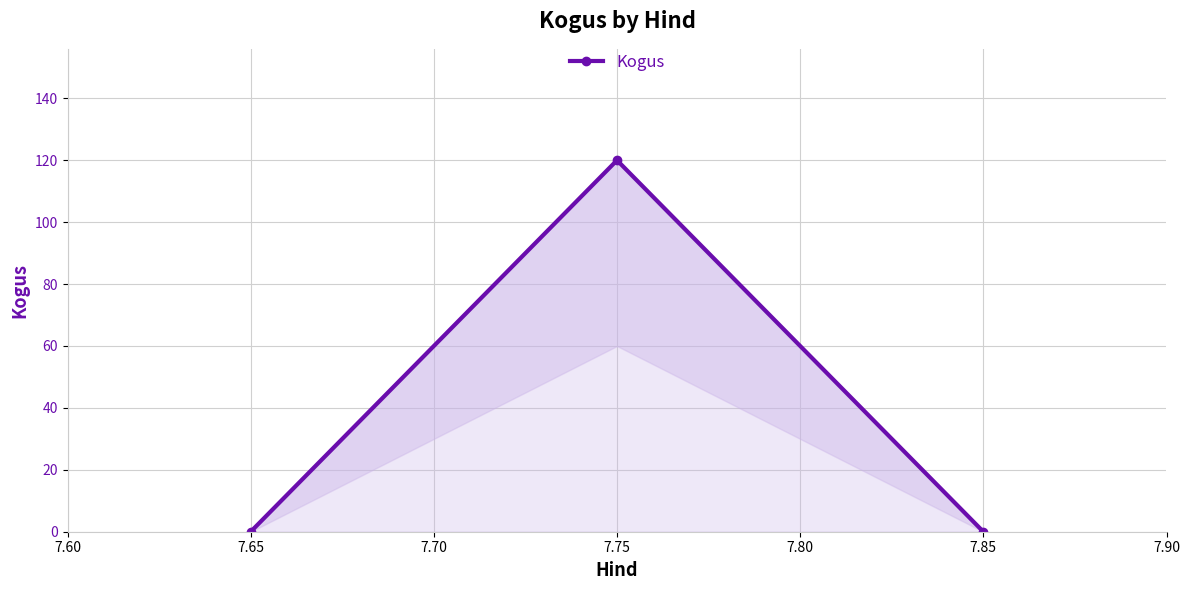

The chart shows a value of 38 at 7.65. True or false?

False